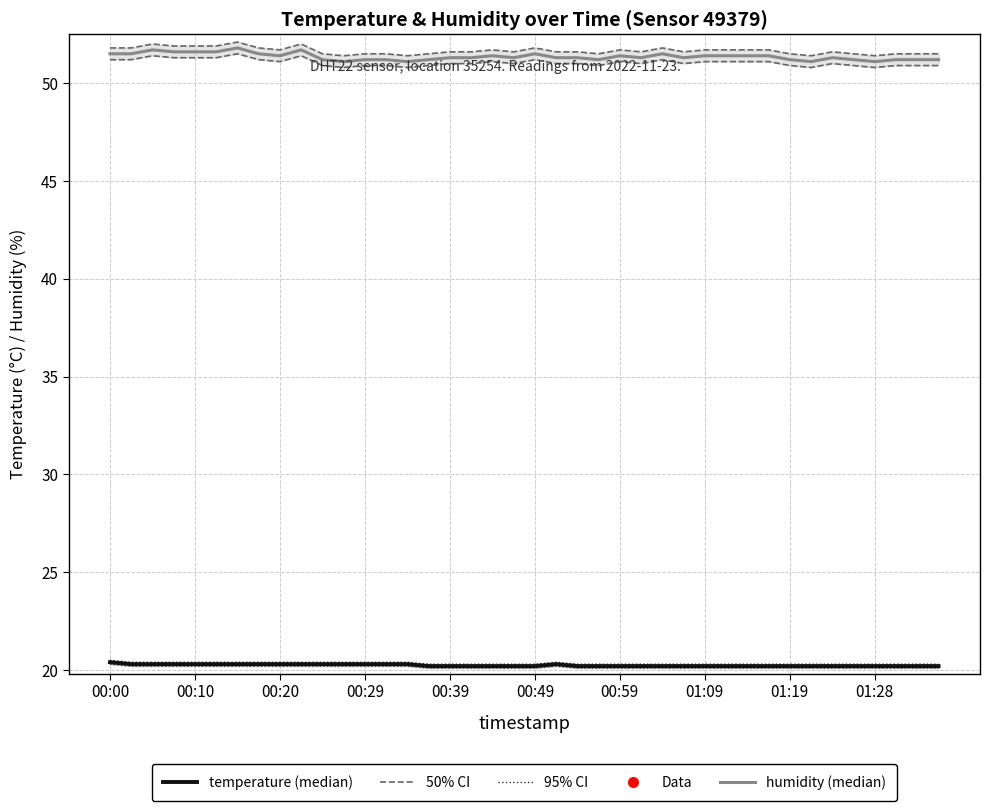

Reading left to right, what are all the values shown in this chart?

50% CI (humidity): 51.8	51.8	52.0	51.9	51.9	51.9	52.1	51.8	51.7	52.0	51.5	51.4	51.5	51.5	51.4	51.5	51.6	51.6	51.7	51.6	51.8	51.6	51.6	51.5	51.7	51.6	51.8	51.6	51.7	51.7	51.7	51.7	51.5	51.4	51.6	51.5	51.4	51.5	51.5	51.5
95% CI (temperature): 20.5	20.4	20.4	20.4	20.4	20.4	20.4	20.4	20.4	20.4	20.4	20.4	20.4	20.4	20.4	20.3	20.3	20.3	20.3	20.3	20.3	20.4	20.3	20.3	20.3	20.3	20.3	20.3	20.3	20.3	20.3	20.3	20.3	20.3	20.3	20.3	20.3	20.3	20.3	20.3
humidity (median): 51.5	51.5	51.7	51.6	51.6	51.6	51.8	51.5	51.4	51.7	51.2	51.1	51.2	51.2	51.1	51.2	51.3	51.3	51.4	51.3	51.5	51.3	51.3	51.2	51.4	51.3	51.5	51.3	51.4	51.4	51.4	51.4	51.2	51.1	51.3	51.2	51.1	51.2	51.2	51.2
temperature (median): 20.4	20.3	20.3	20.3	20.3	20.3	20.3	20.3	20.3	20.3	20.3	20.3	20.3	20.3	20.3	20.2	20.2	20.2	20.2	20.2	20.2	20.3	20.2	20.2	20.2	20.2	20.2	20.2	20.2	20.2	20.2	20.2	20.2	20.2	20.2	20.2	20.2	20.2	20.2	20.2